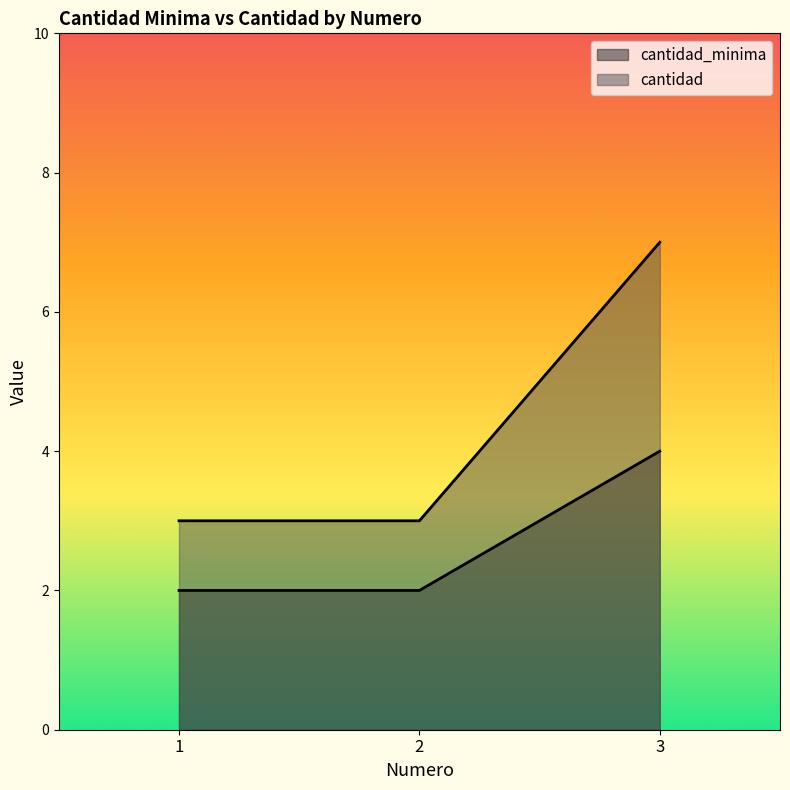

The cantidad series shows 4 at 3. True or false?

False